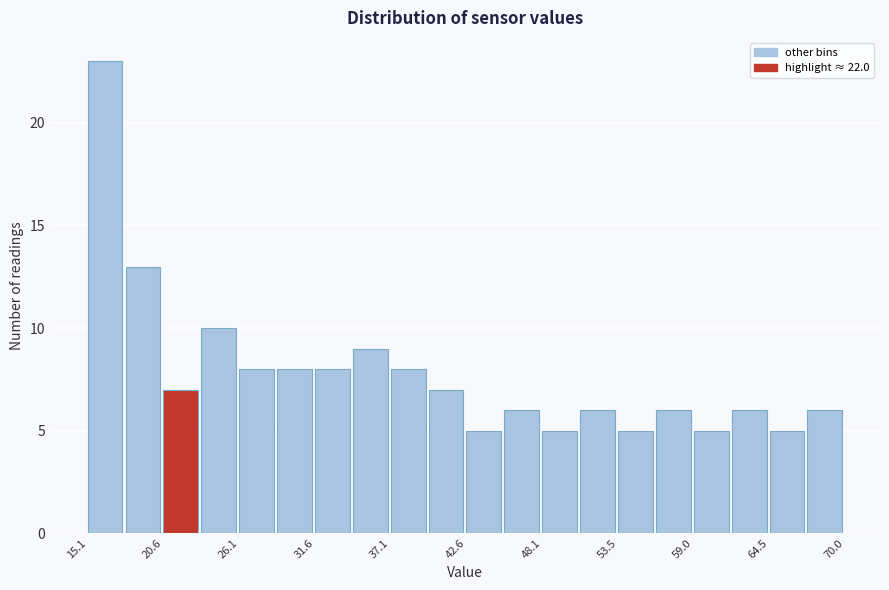

Around what value on the x-axis is the tallest bar? Give the approximate position of its centre, as read against the axis.

16